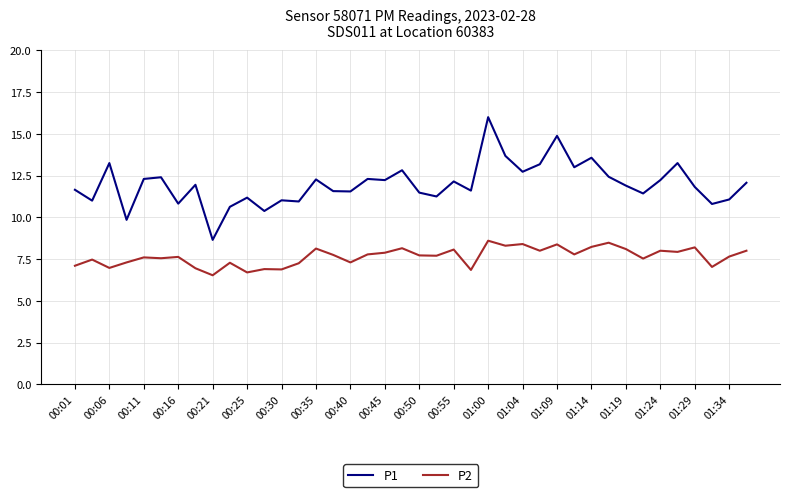

True or false: P2 and P1 cross at least once.

False